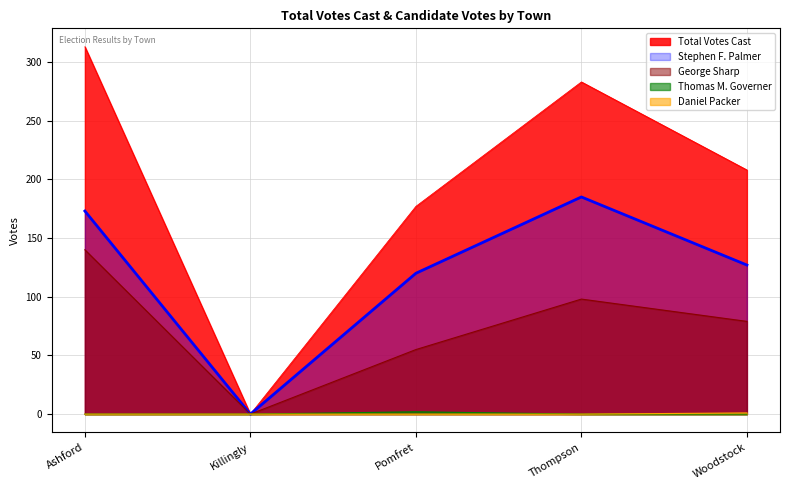

List the labels in order of Total Votes Cast value, largest first.

Ashford, Thompson, Woodstock, Pomfret, Killingly